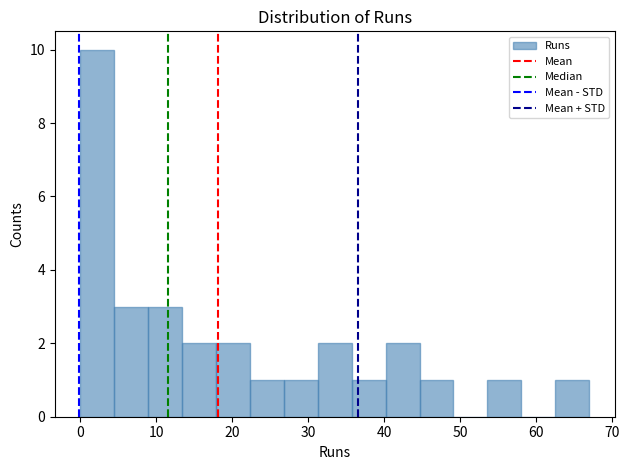

How tall is the bar that spans 45 to 49 on the x-axis? Neither the bar edges nor the heights are printed on the chart, so give them approximately, as read against the axes.

1